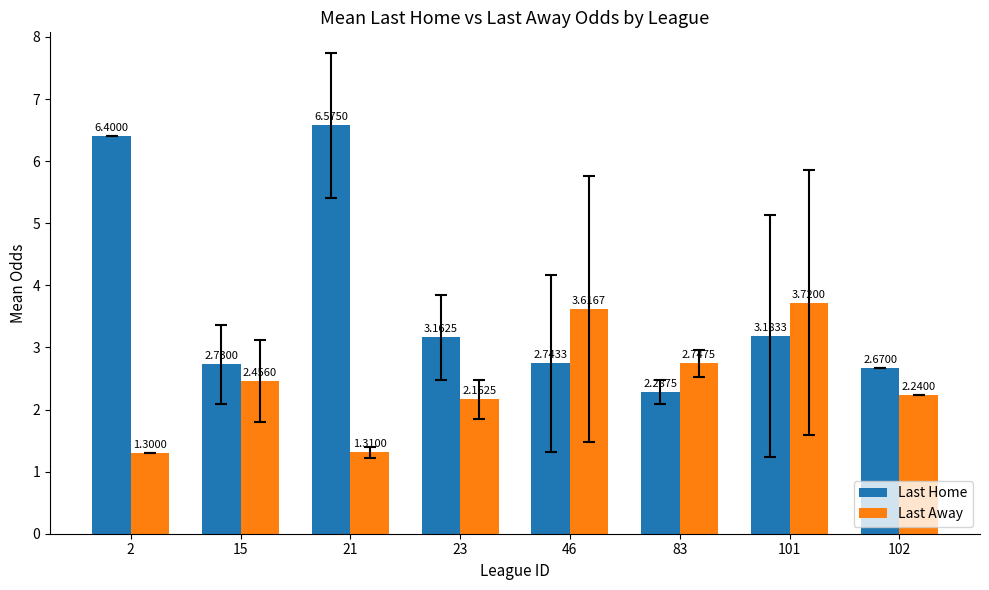

How many values in the Last Away series are below 2?

2